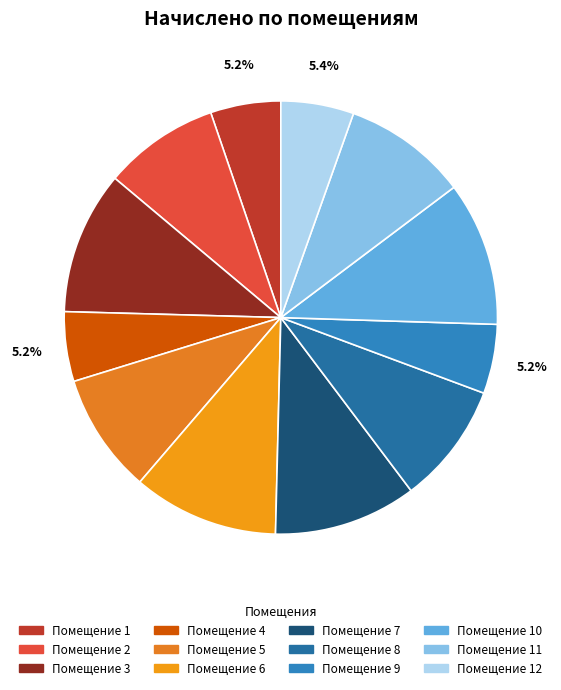

Count the number of slices in the pie.

12